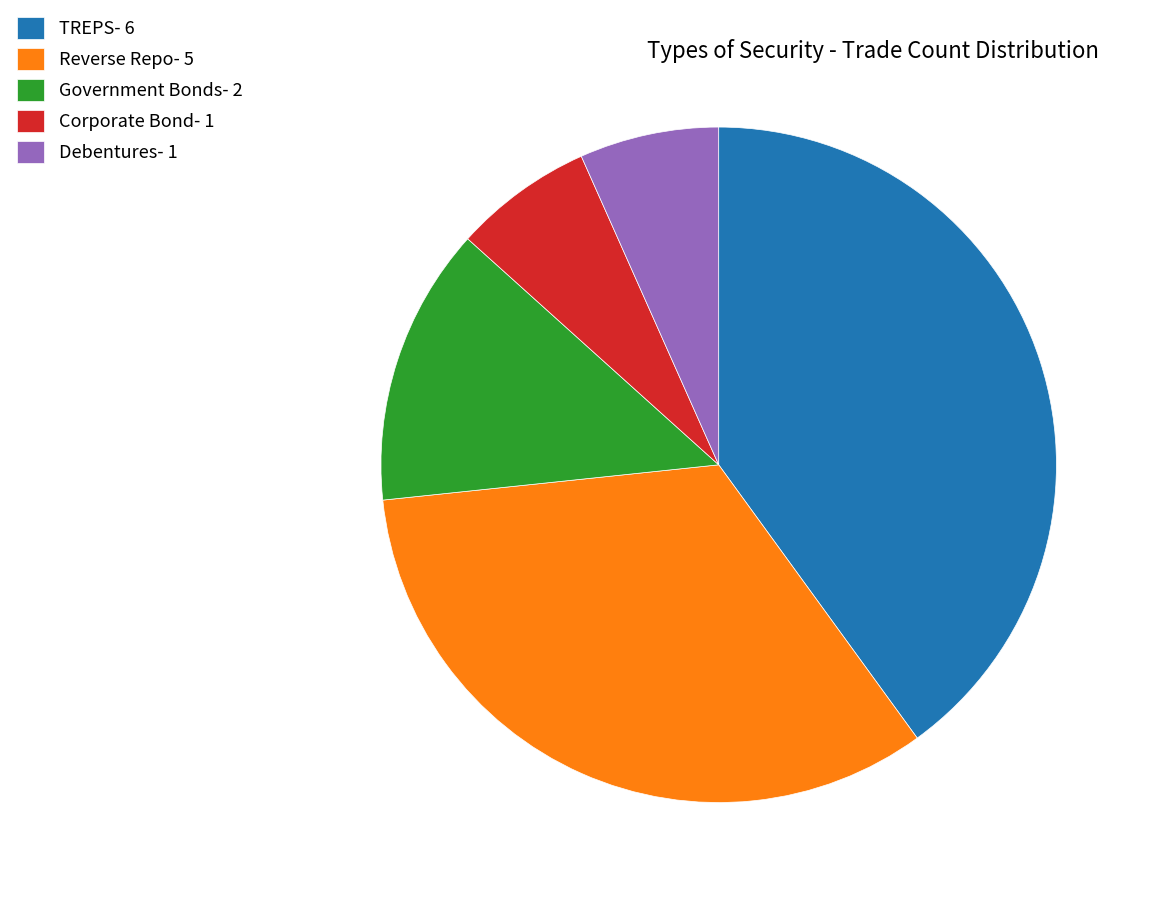

Count the number of slices in the pie.

5